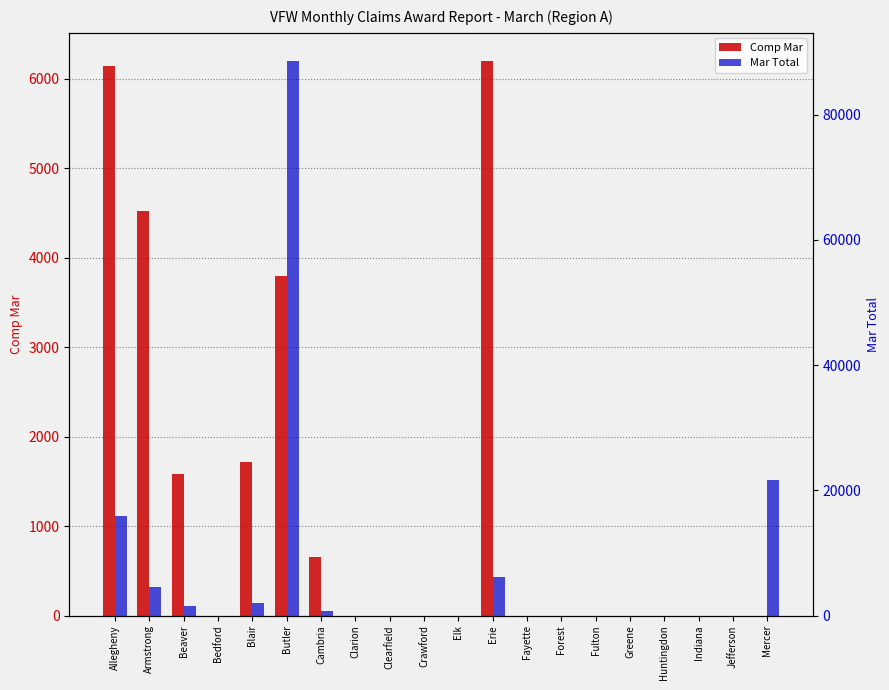

Count the number of data series in this chart.

2